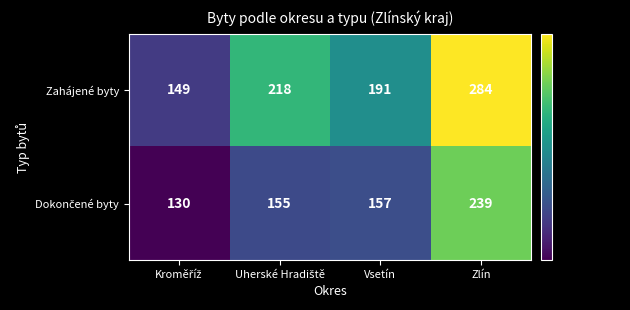

The Zahájené byty series shows 284 at Zlín. True or false?

True